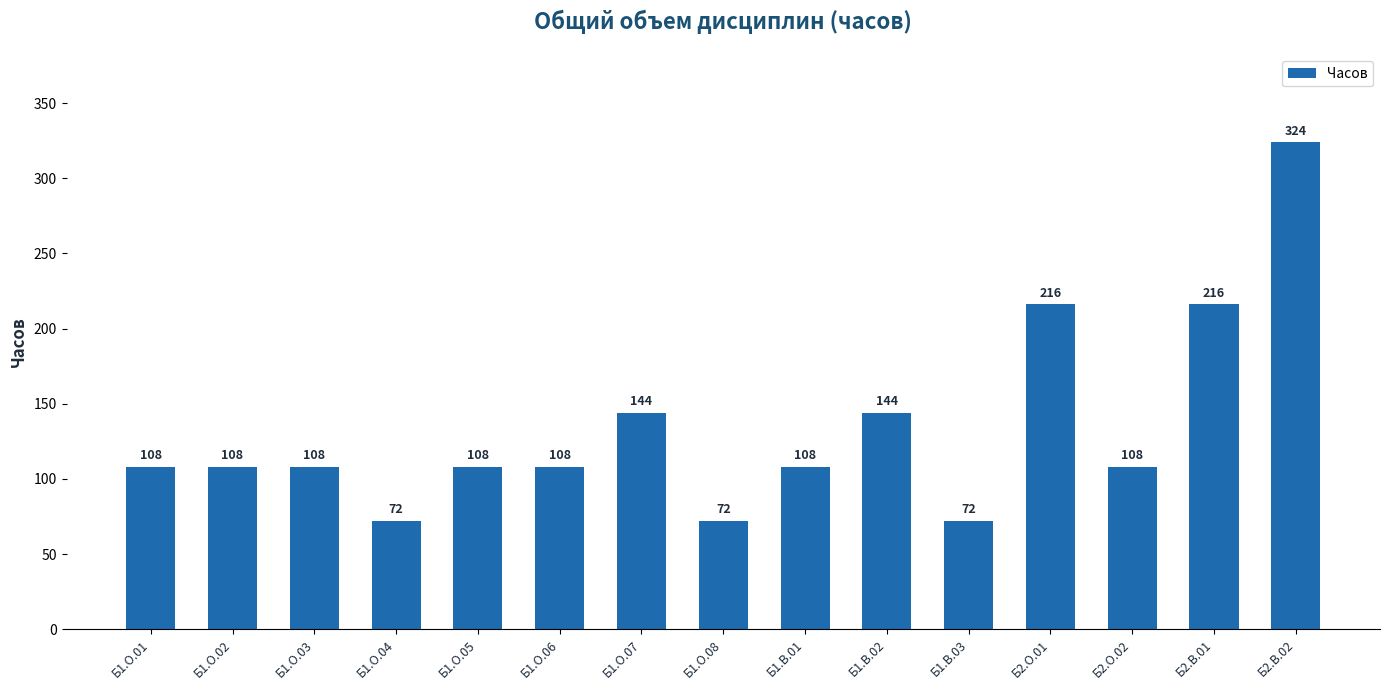

Is it true that the value at Б1.О.03 is 179?

False